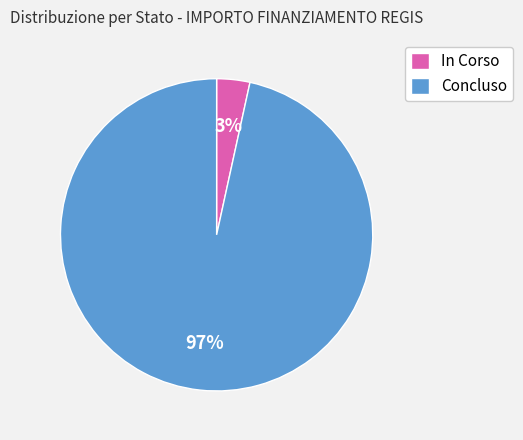

To the nearest percent, what is the average slice percentage?

50%